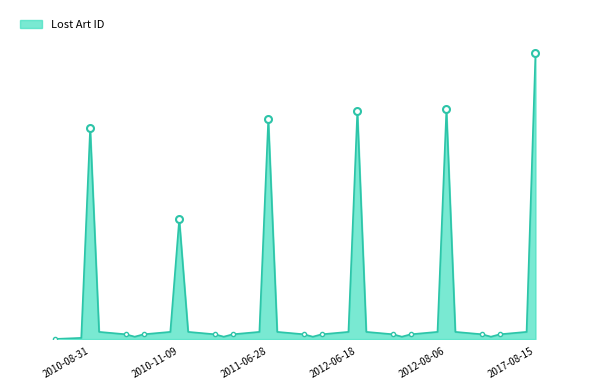

What is the minimum value shown in the chart?

238734